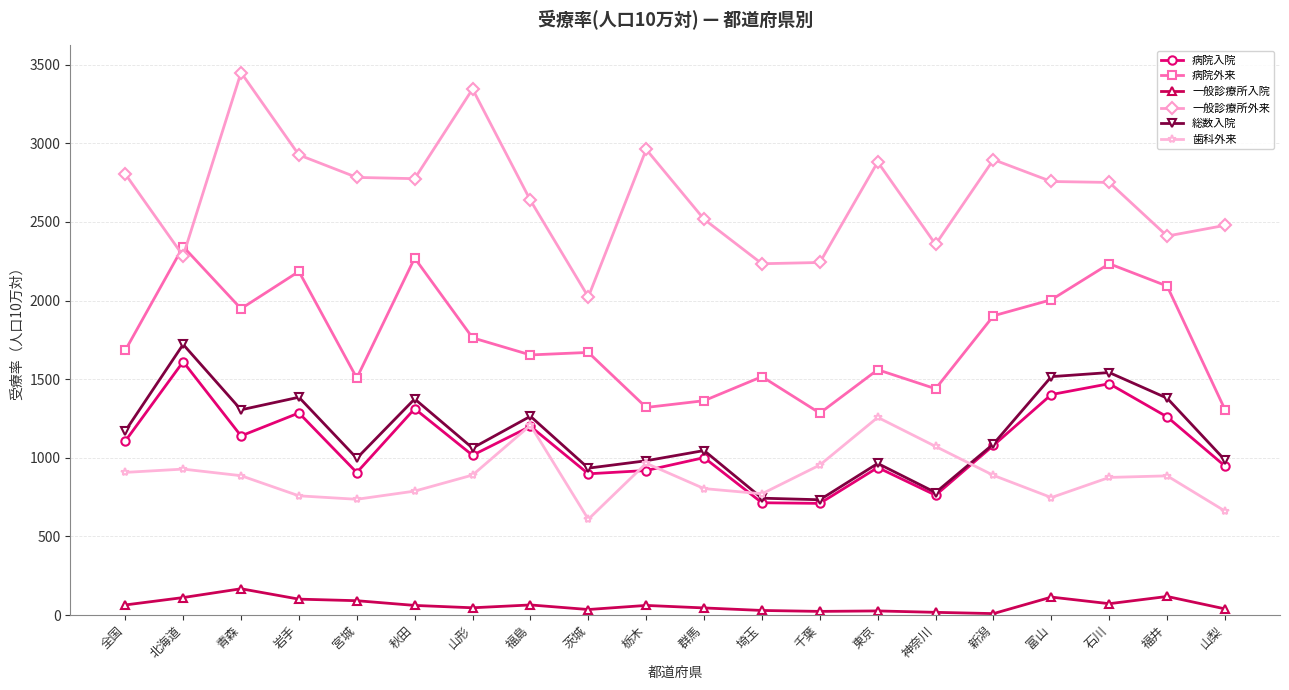

What is the value of the 歯科外来 point at the 16th from the left?

888